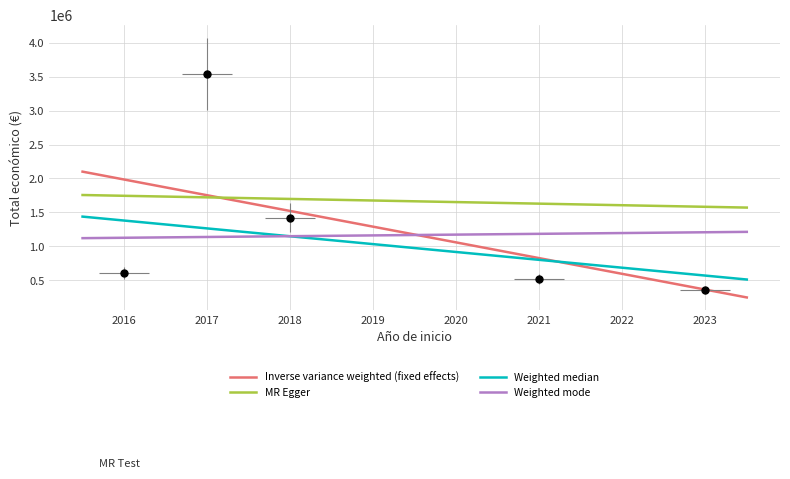

Approximately how many times larger is the value at 2016 compared to 2021?

1.2